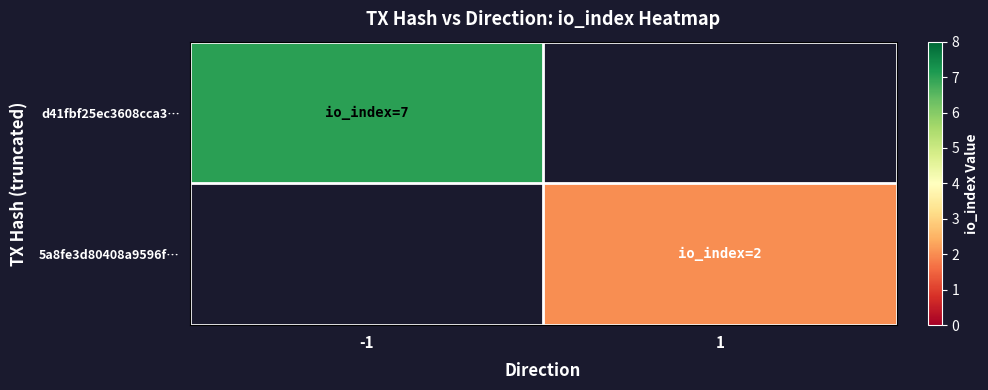

Which series has the largest range (max minus min)?

d41fbf25ec3608cca3…